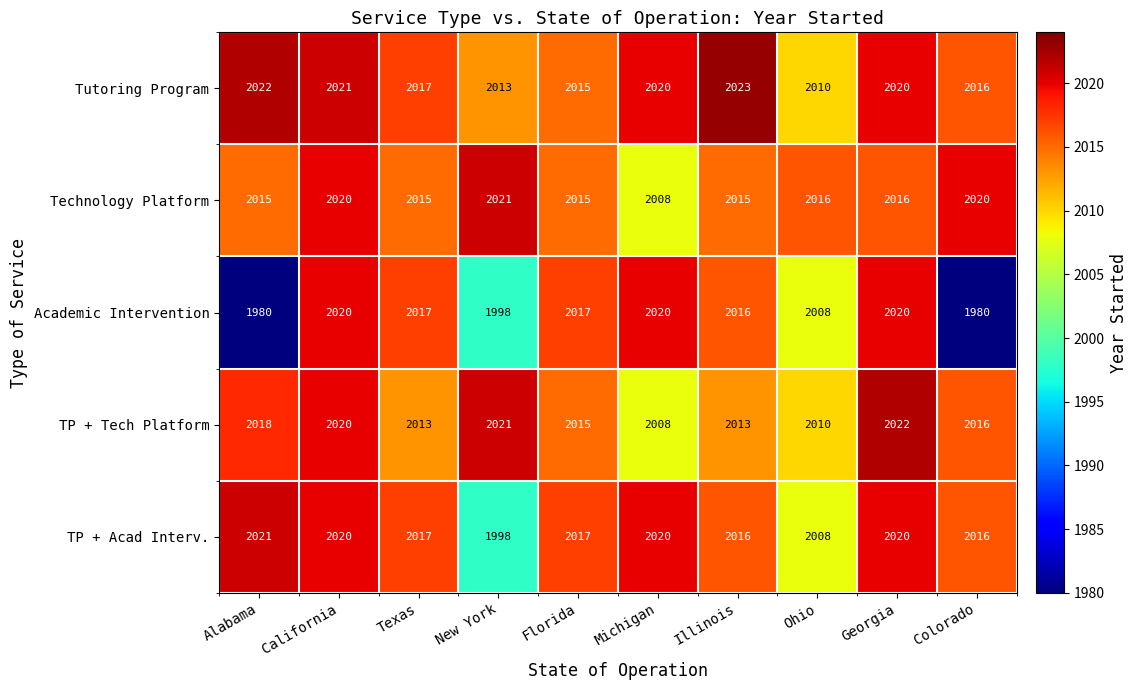

Which series has the largest range (max minus min)?

Academic Intervention